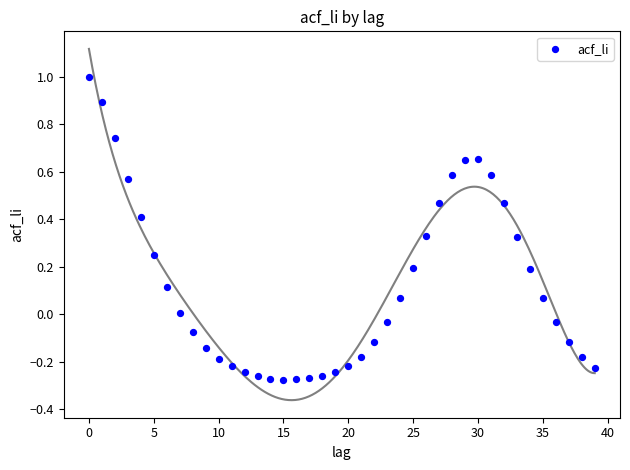

What is the range of Y values (max minus min)?

1.3